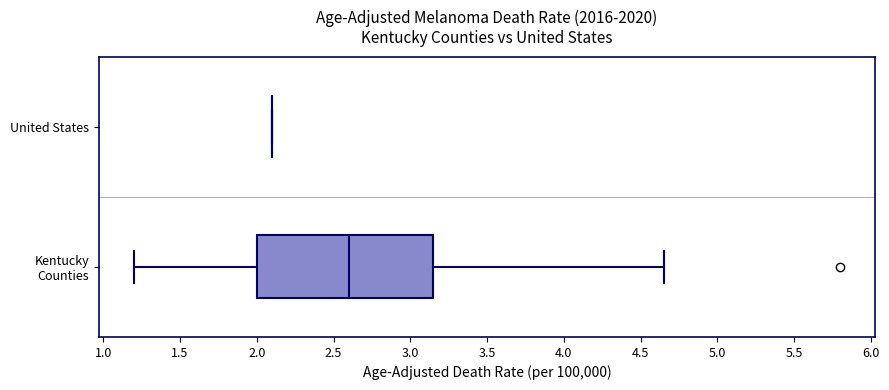

Reading bottom to top, transcribe this box plot: for each box, give where its median line is, the range the box spans, and where its two whiskers end, as read against the x-axis. The values are not printed on the chart, so give them approximately, as read against the axis.

Kentucky Counties: median 2.60, box 2.00 to 3.15, whiskers 1.20 to 4.65
United States: box collapsed to a line at 2.10, whiskers 2.10 to 2.10